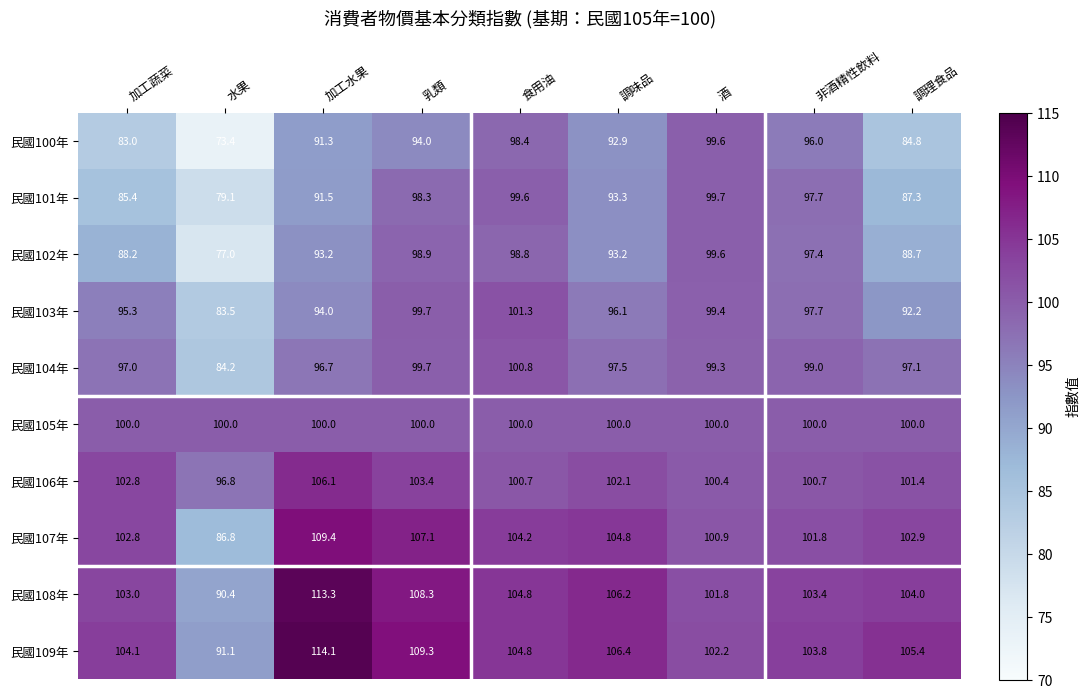

What is the greatest value displayed?

114.1